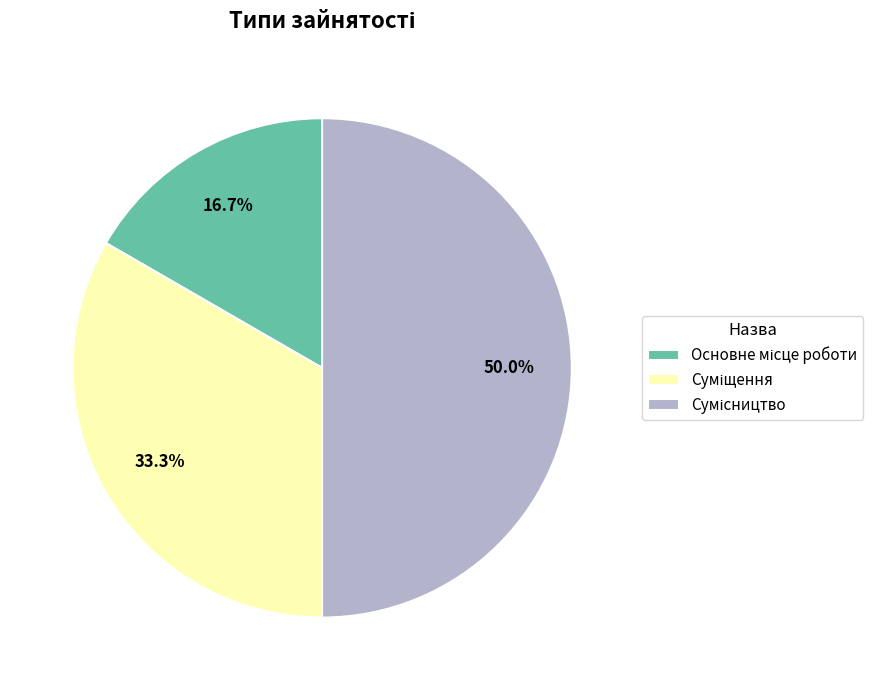

How many slices are in this pie chart?

3